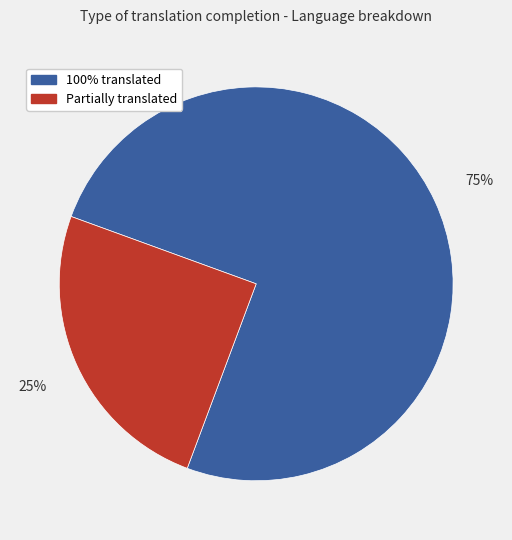

Which category has the biggest portion of the pie?

100% translated